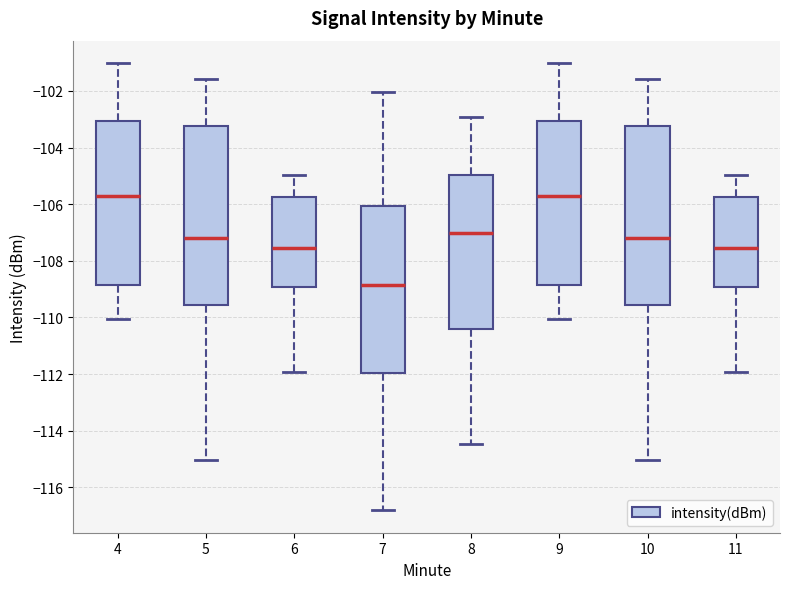

Reading left to right, read every box against the y-axis: the position of its median line, the range the box covers, and the ends of its whiskers. The values are not printed on the chart, so give them approximately, as read against the axis.

4: median -105.8, box -108.8 to -103.0, whiskers -110.0 to -101.0
5: median -107.2, box -109.6 to -103.2, whiskers -115.0 to -101.6
6: median -107.6, box -109.0 to -105.8, whiskers -112.0 to -105.0
7: median -108.8, box -112.0 to -106.0, whiskers -116.8 to -102.0
8: median -107.0, box -110.4 to -105.0, whiskers -114.4 to -103.0
9: median -105.8, box -108.8 to -103.0, whiskers -110.0 to -101.0
10: median -107.2, box -109.6 to -103.2, whiskers -115.0 to -101.6
11: median -107.6, box -109.0 to -105.8, whiskers -112.0 to -105.0